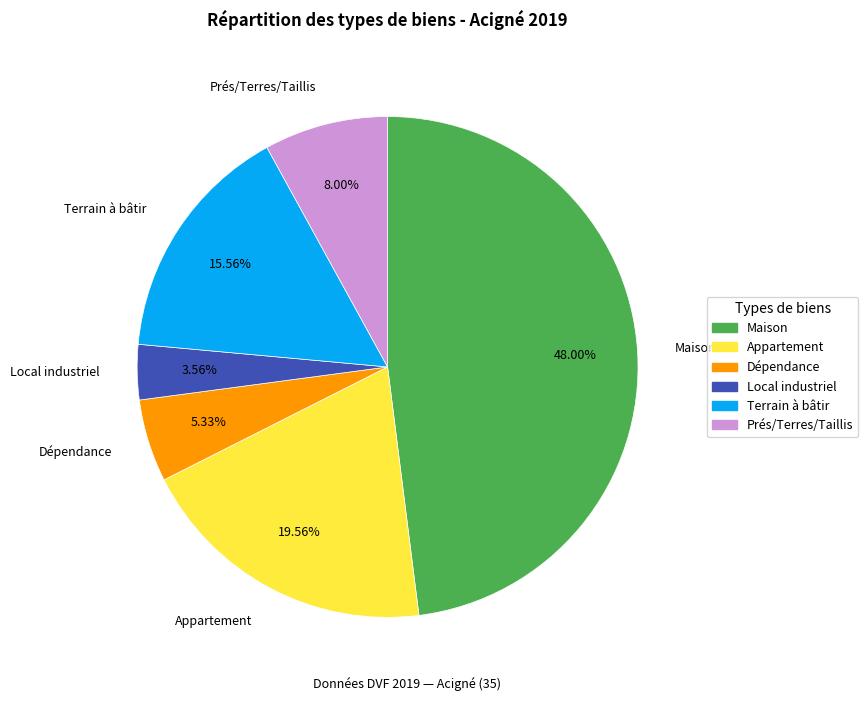

Is there any slice that represents more than half of the pie?

No